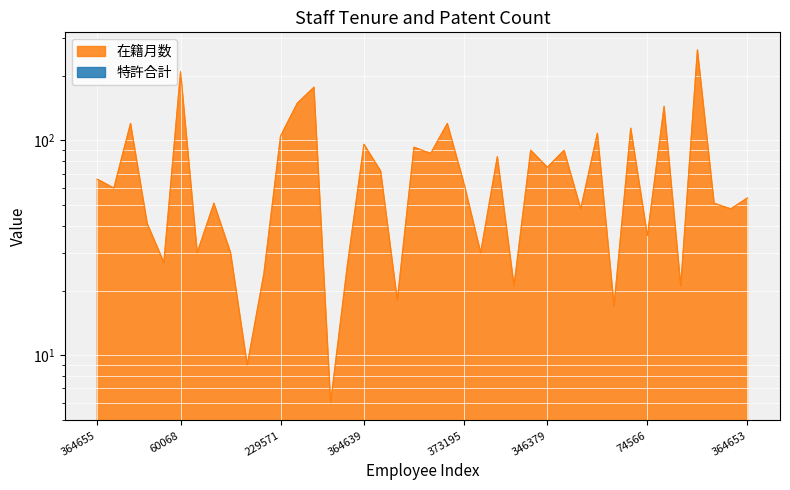

What is the smallest value displayed?

6